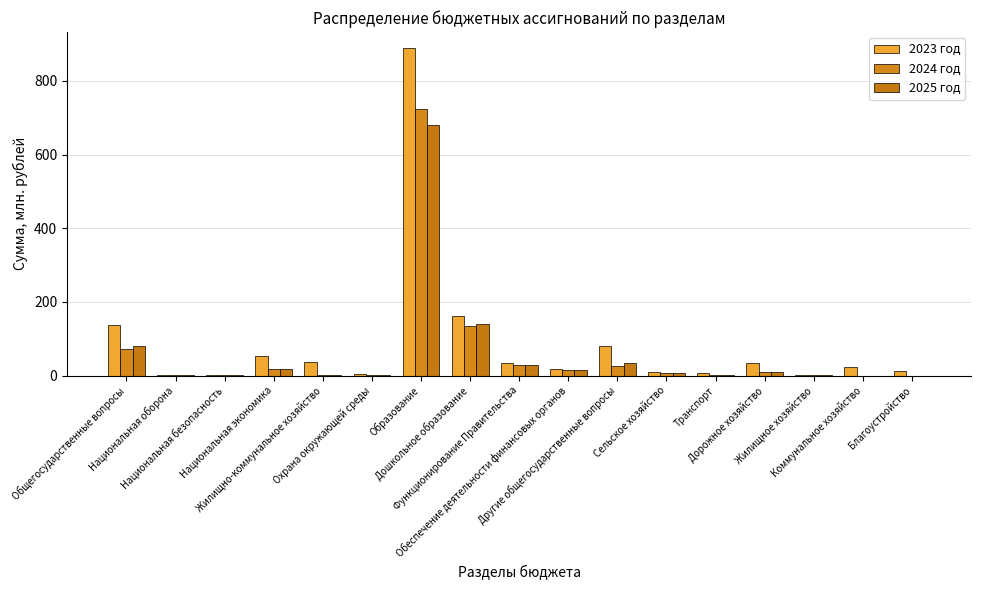

What is the spread (max minus min) of values at Благоустройство?

11.8